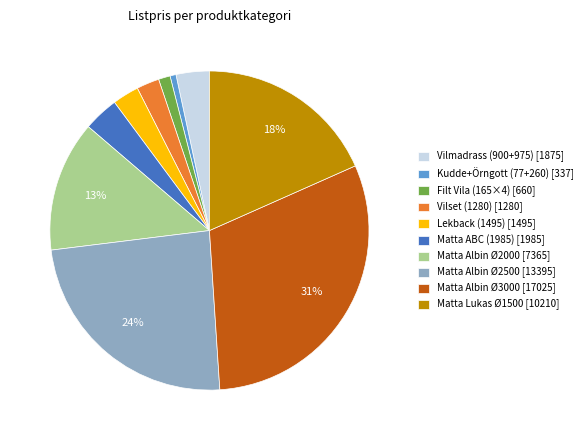

Count the number of slices in the pie.

10